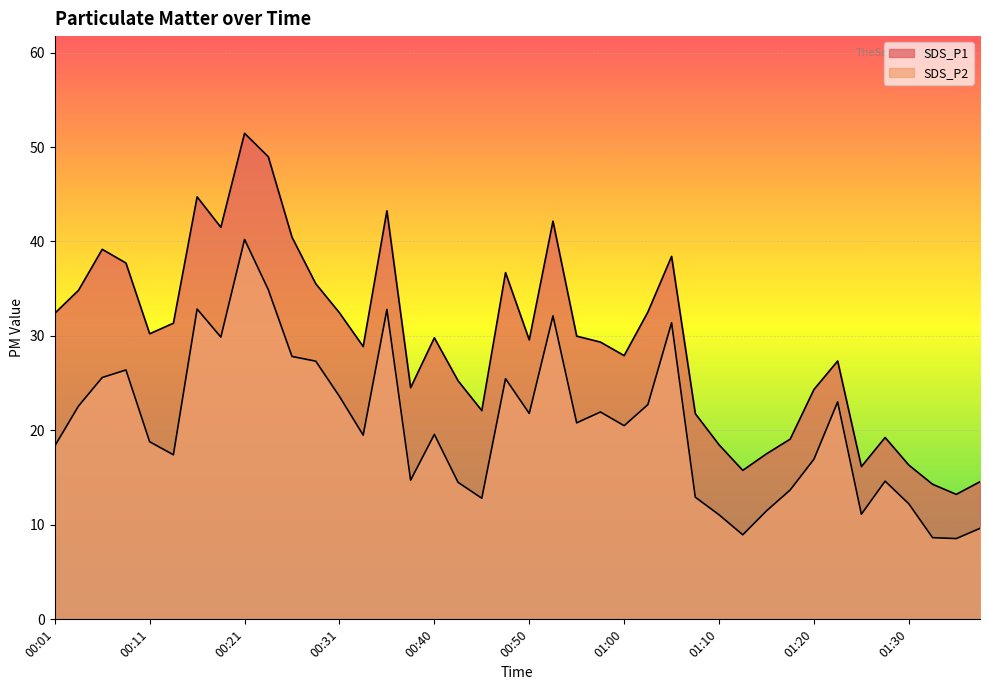

Is the value of SDS_P2 at 01:20 greater than the value of SDS_P1 at 01:27?

No